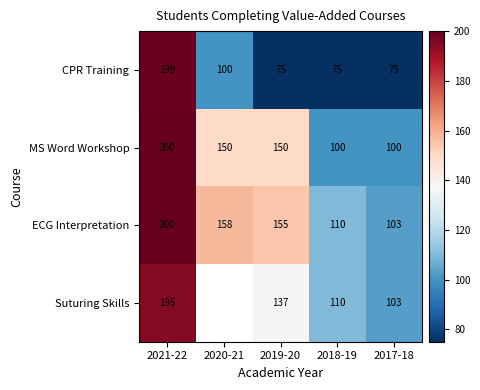

Between 2021-22 and 2020-21, which is larger?

2021-22